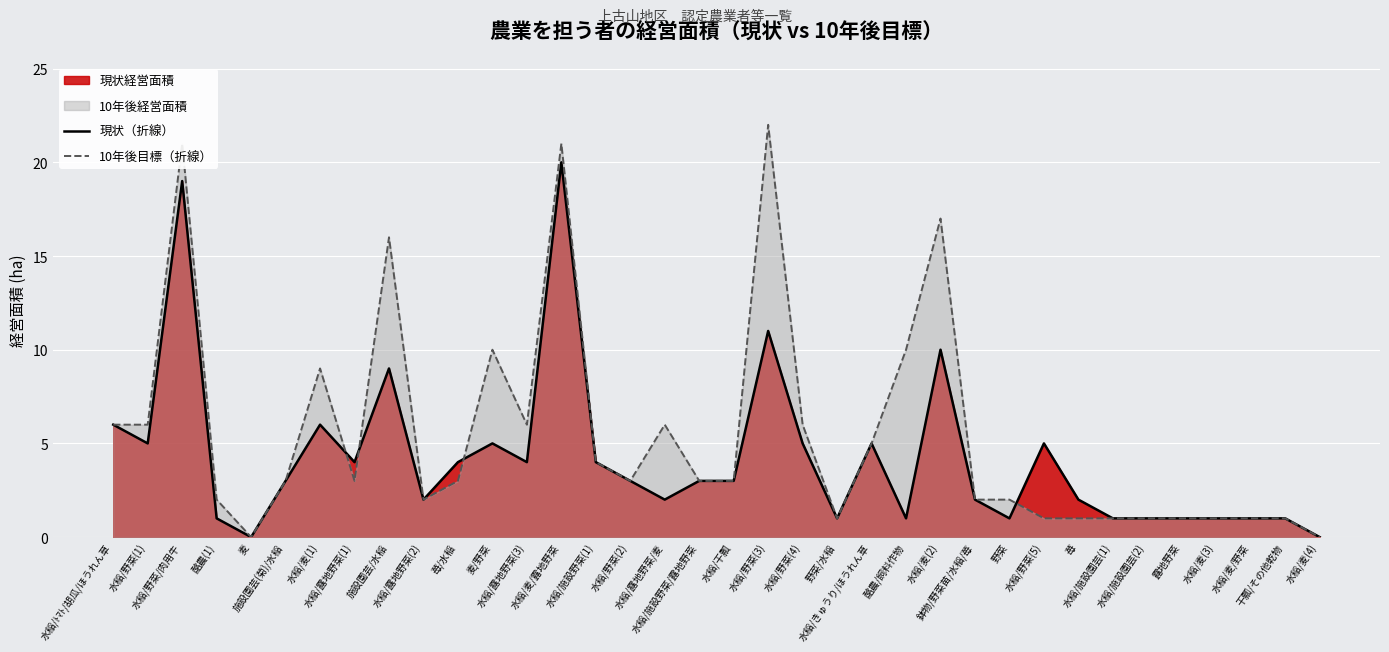

Where does the 10年後目標（折線） series first go above 3?

水稲/ﾄﾏﾄ/胡瓜/ほうれん草